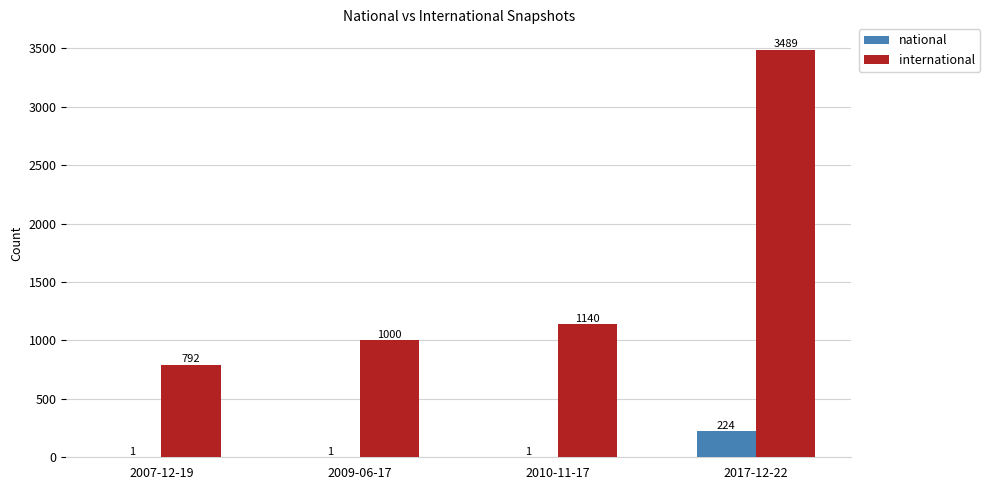

At which label is international closest to 2140?

2010-11-17